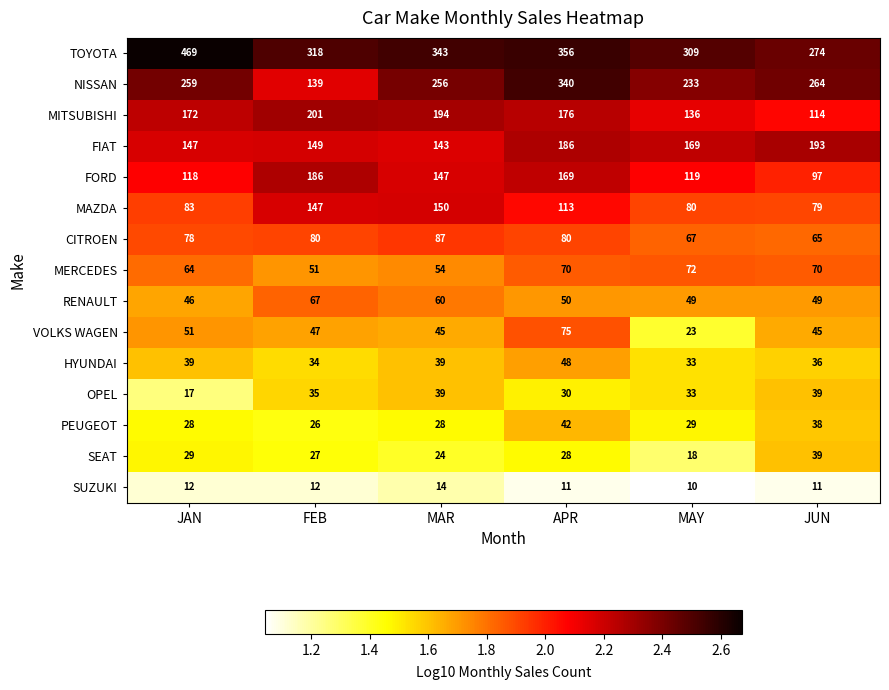

Which series has the widest spread of values?

NISSAN